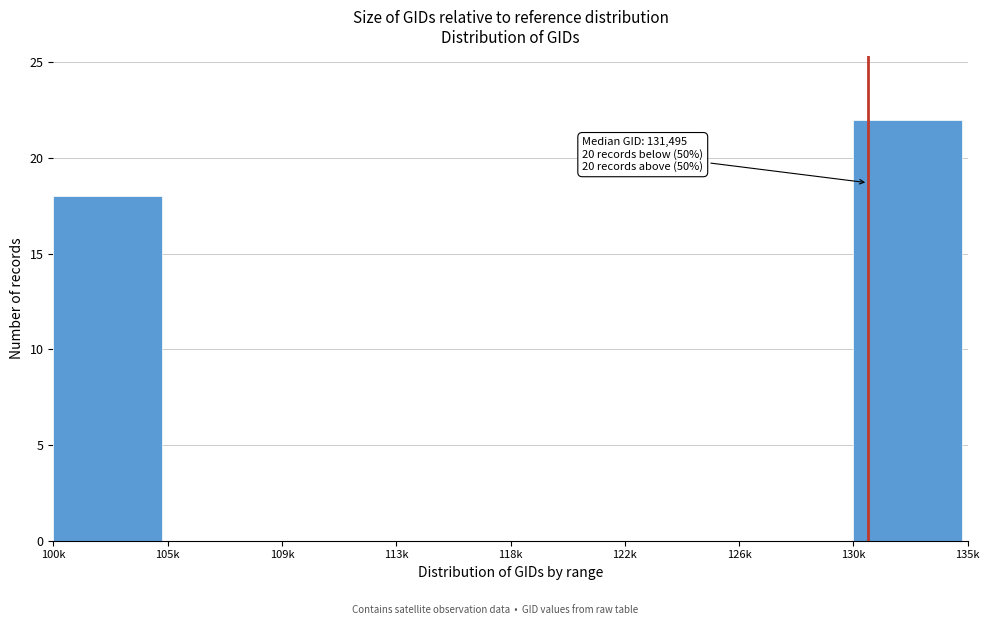

Reading right to left, extract all data points from this chart.

130k=22	126k=0	122k=0	118k=0	113k=0	109k=0	105k=0	100k=18